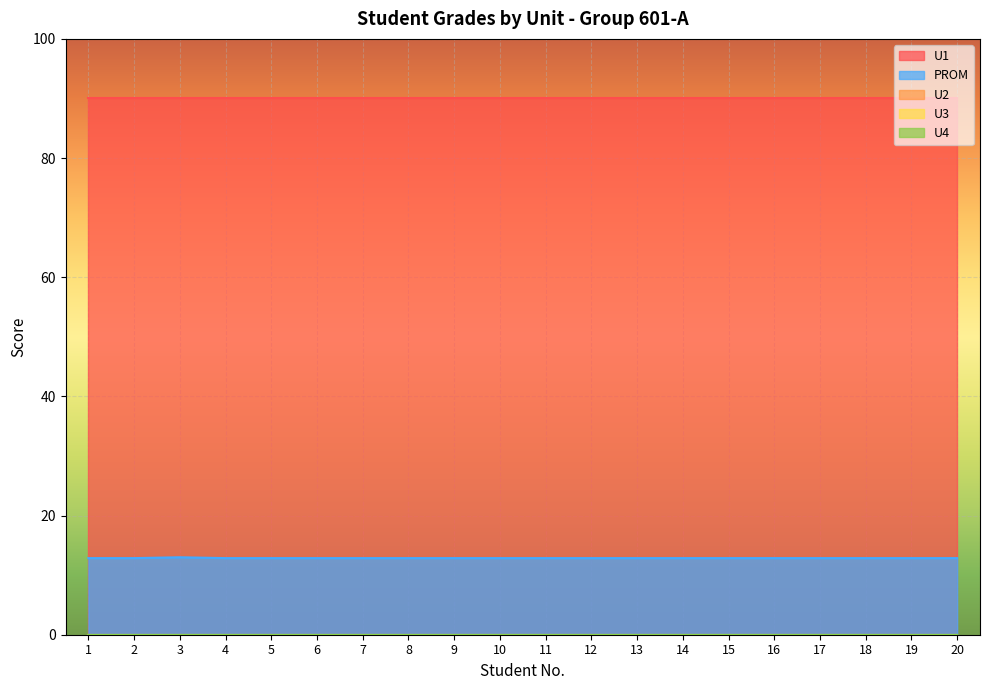

At which label is U4 closest to 0?

1